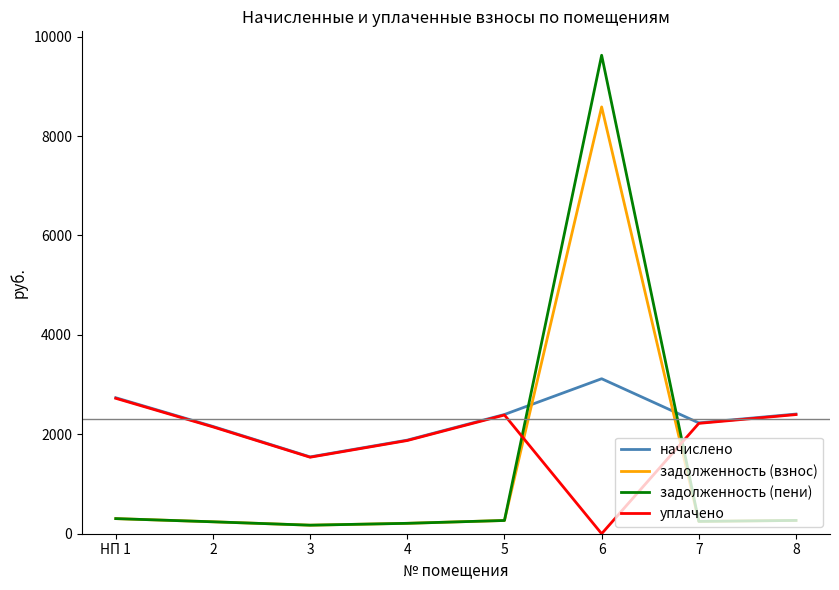

What is the difference between the second highest and second lowest values in the задолженность (взнос) series?

94.8